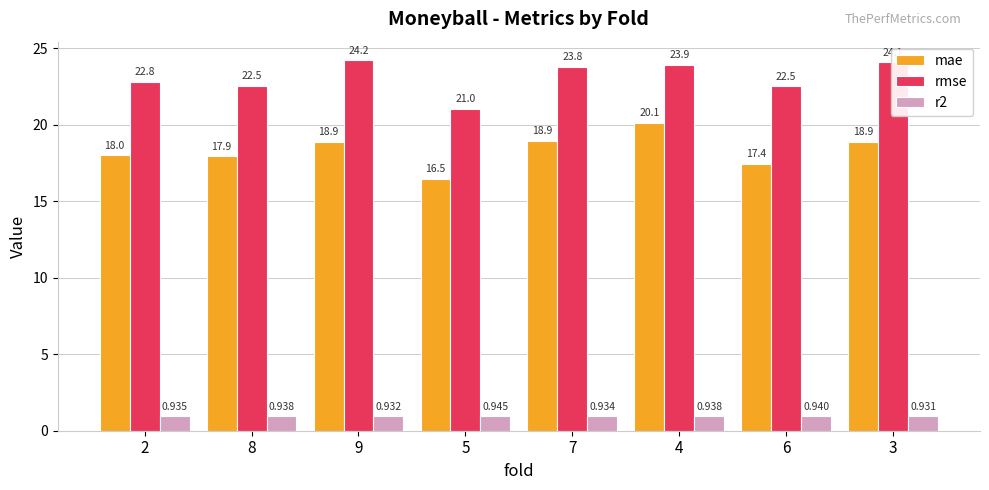

What is the sum of the rmse values at 7 and 6?

46.3